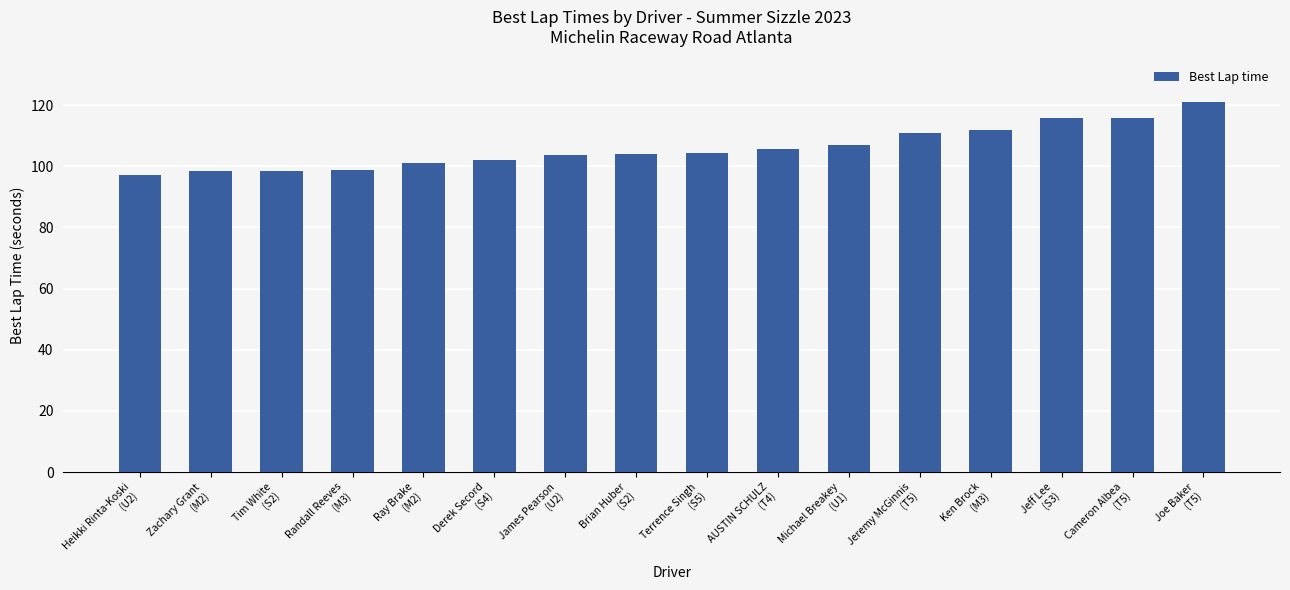

True or false: the data shows 111.7 at Ken Brock
(M3).

True